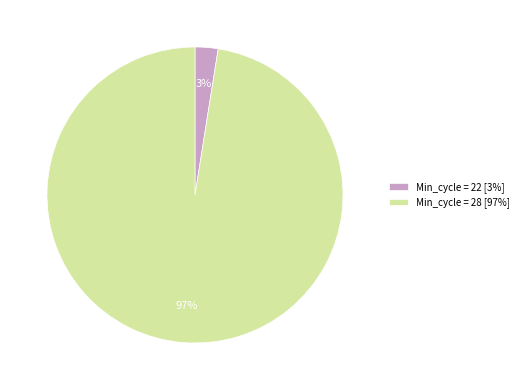

Which slice is the smallest?

Min_cycle = 22 [3%]